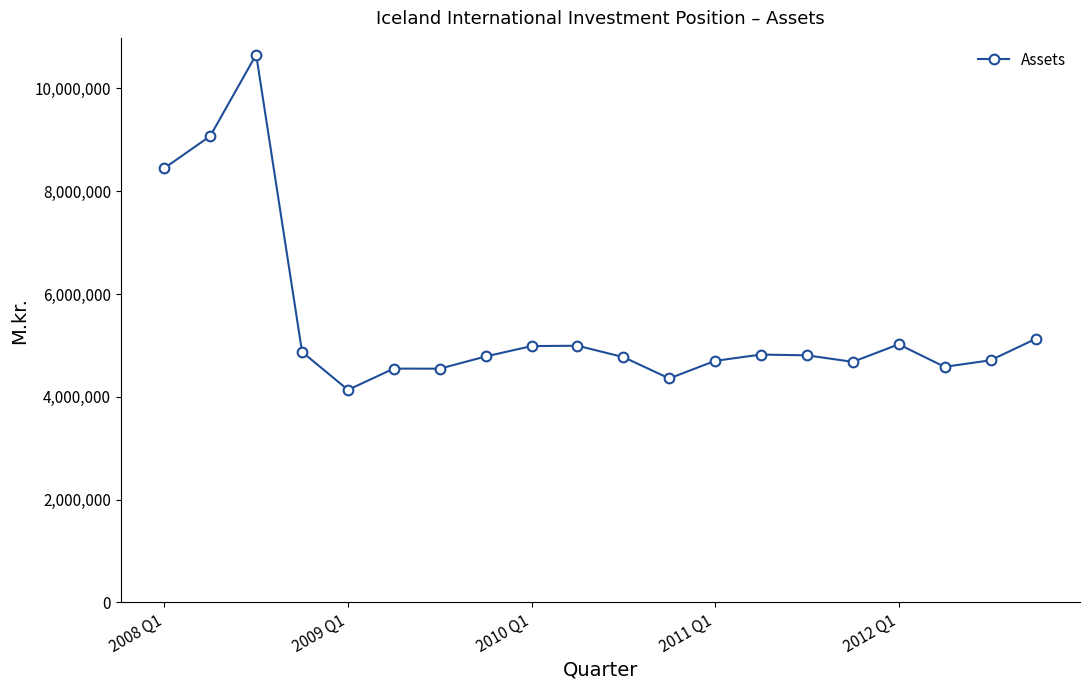

What is the greatest value displayed?

10657004